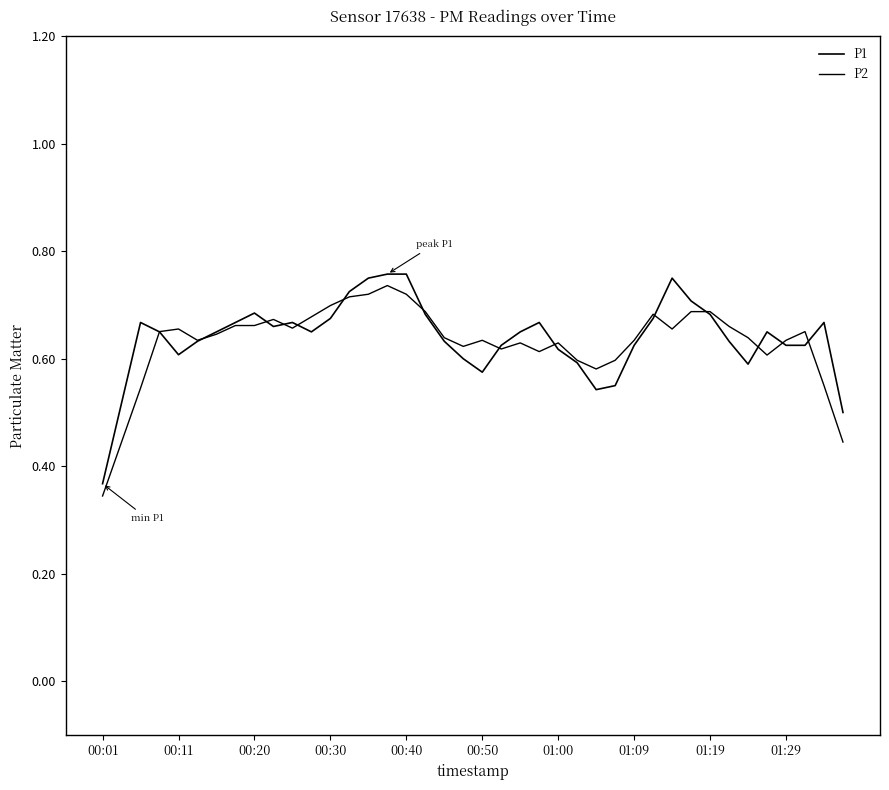

Where is P1 nearest to the value 0?

00:01